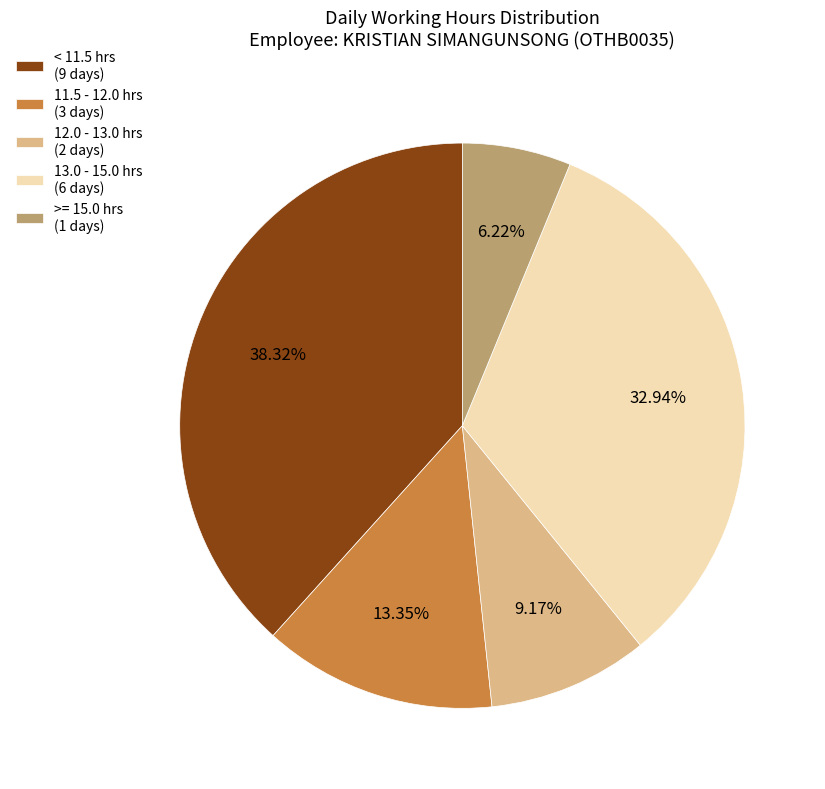

Rank the categories by value from highest to lowest.

< 11.5 hrs (9 days), 13.0 - 15.0 hrs (6 days), 11.5 - 12.0 hrs (3 days), 12.0 - 13.0 hrs (2 days), >= 15.0 hrs (1 days)